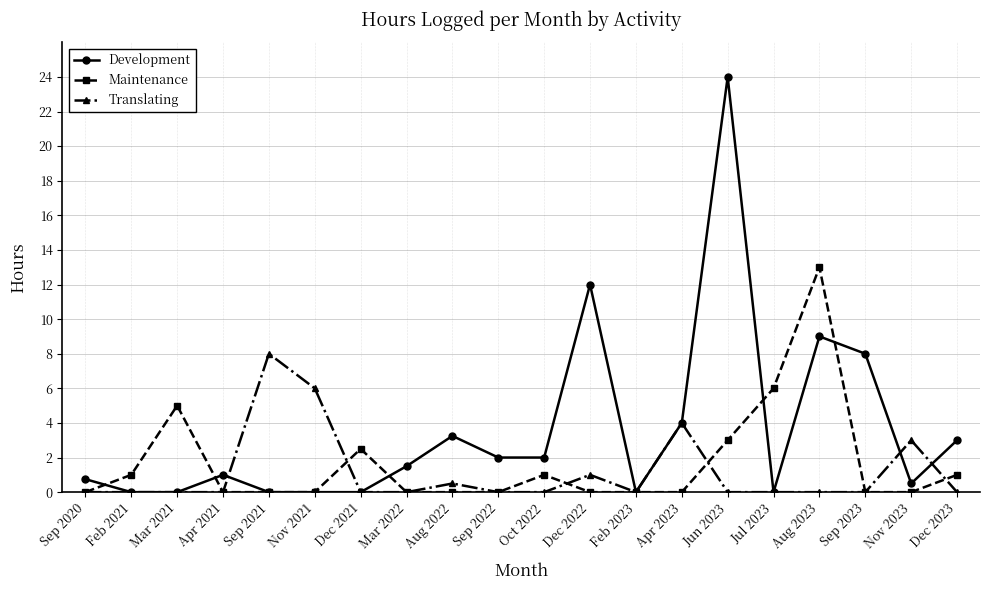

True or false: Maintenance has more than 0 interior local peaks.

True